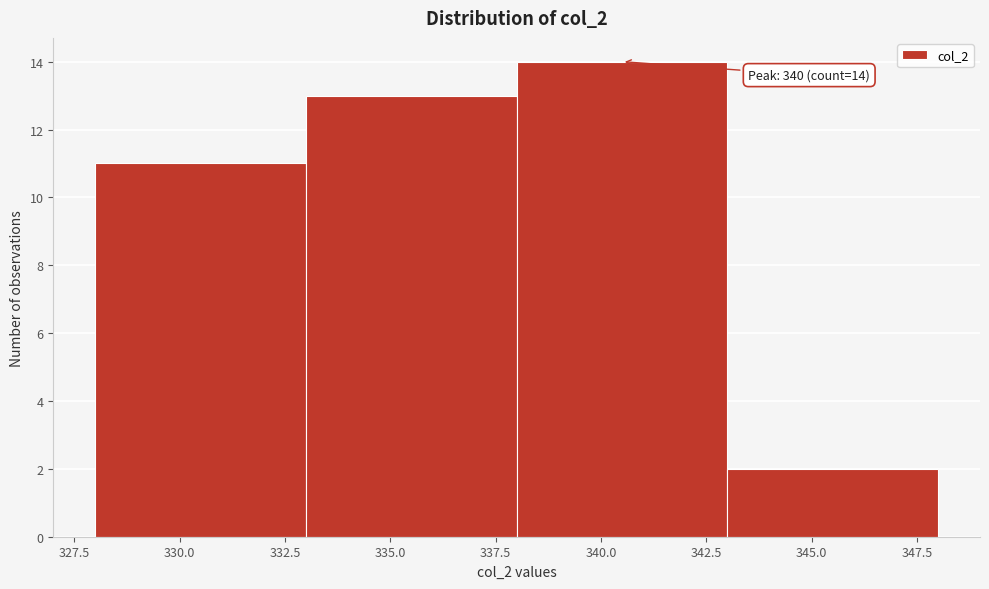

Over which range of the x-axis is the bar tallest?

338 to 343